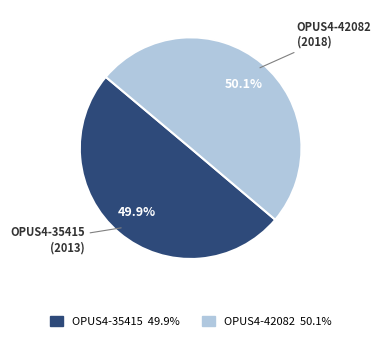

Is there a majority slice in this chart?

Yes